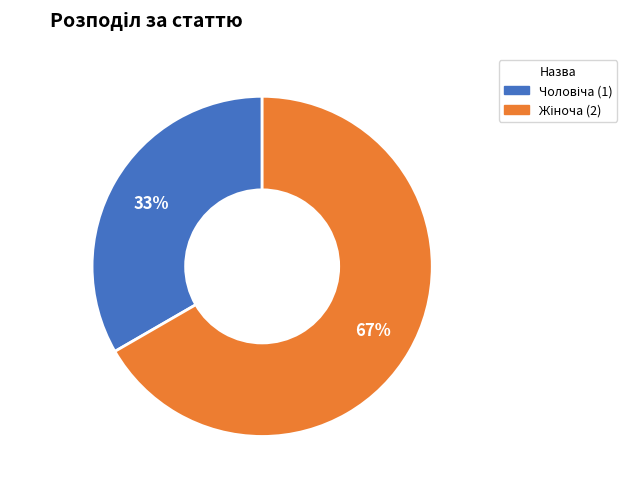

Does any single category account for the majority?

Yes